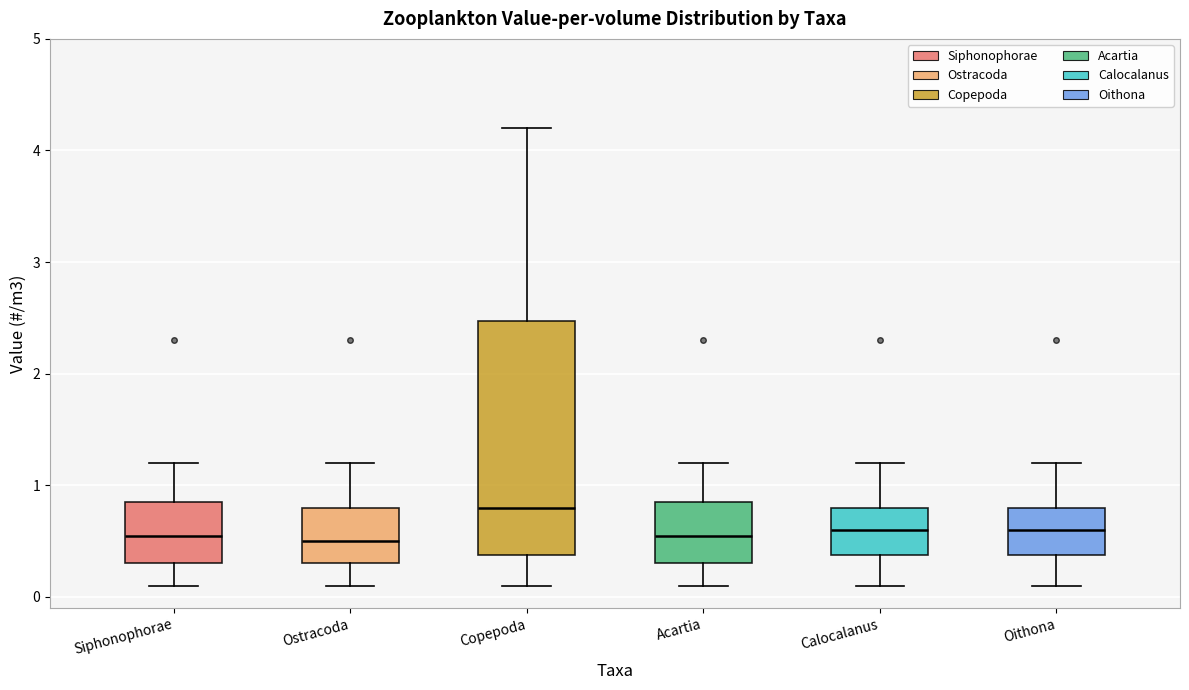

Reading left to right, transcribe this box plot: for each box, give where its median line is, the range the box spans, and where its two whiskers end, as read against the y-axis. The values are not printed on the chart, so give them approximately, as read against the axis.

Siphonophorae: median 0.6, box 0.3 to 0.9, whiskers 0.1 to 1.2
Ostracoda: median 0.5, box 0.3 to 0.8, whiskers 0.1 to 1.2
Copepoda: median 0.8, box 0.4 to 2.5, whiskers 0.1 to 4.2
Acartia: median 0.6, box 0.3 to 0.9, whiskers 0.1 to 1.2
Calocalanus: median 0.6, box 0.4 to 0.8, whiskers 0.1 to 1.2
Oithona: median 0.6, box 0.4 to 0.8, whiskers 0.1 to 1.2